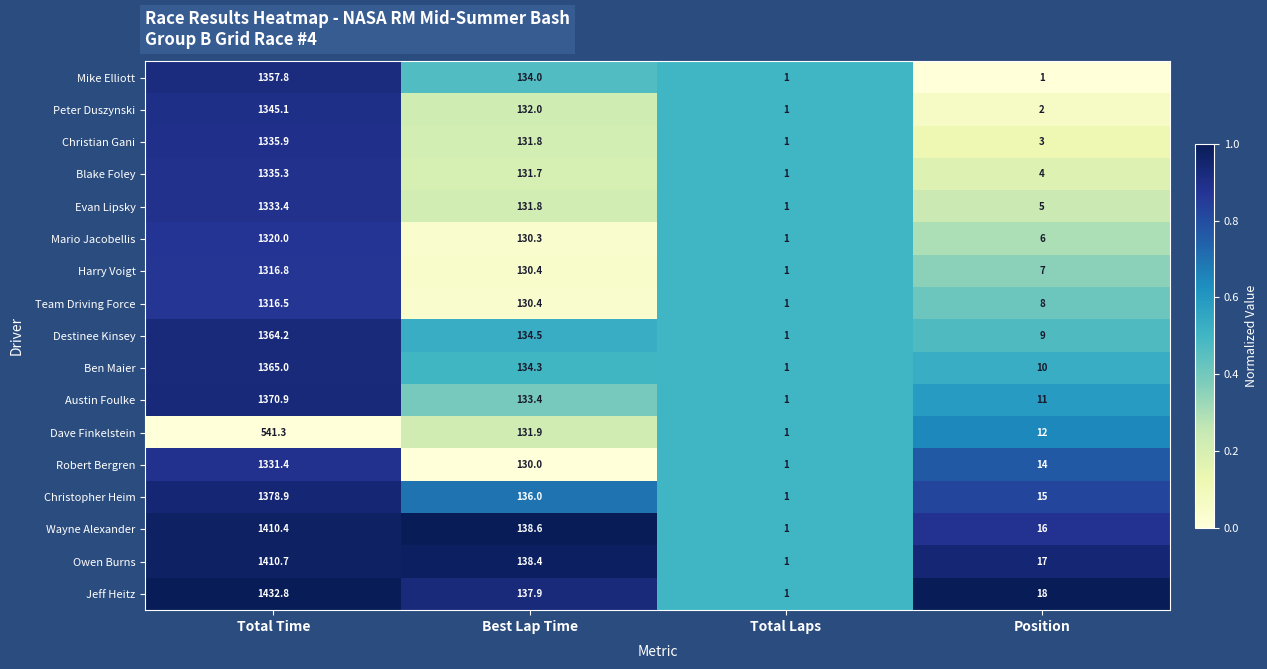

At Position, list the series in order from largest to smallest.

Jeff Heitz, Owen Burns, Wayne Alexander, Christopher Heim, Robert Bergren, Dave Finkelstein, Austin Foulke, Ben Maier, Destinee Kinsey, Team Driving Force, Harry Voigt, Mario Jacobellis, Evan Lipsky, Blake Foley, Christian Gani, Peter Duszynski, Mike Elliott